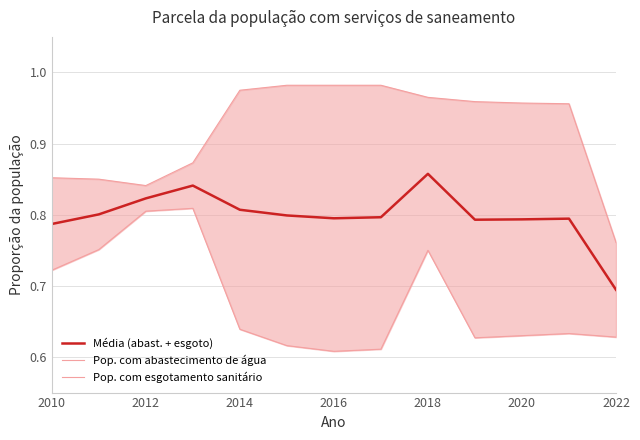

Which category has the lowest value in the Média (abast. + esgoto) series?

2022